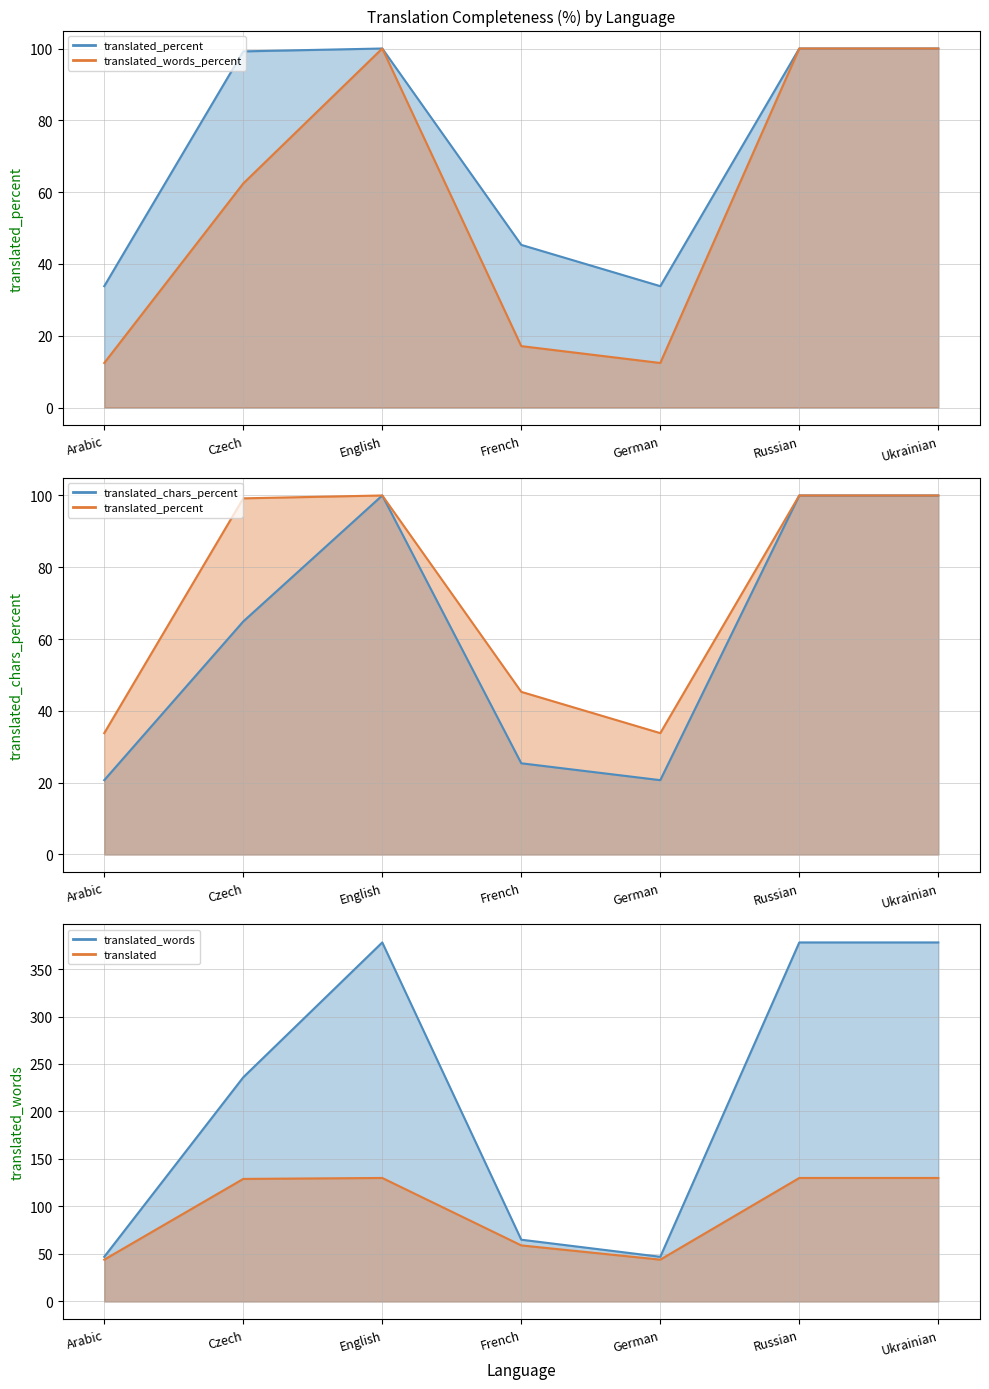

What position from the left is Arabic?

1